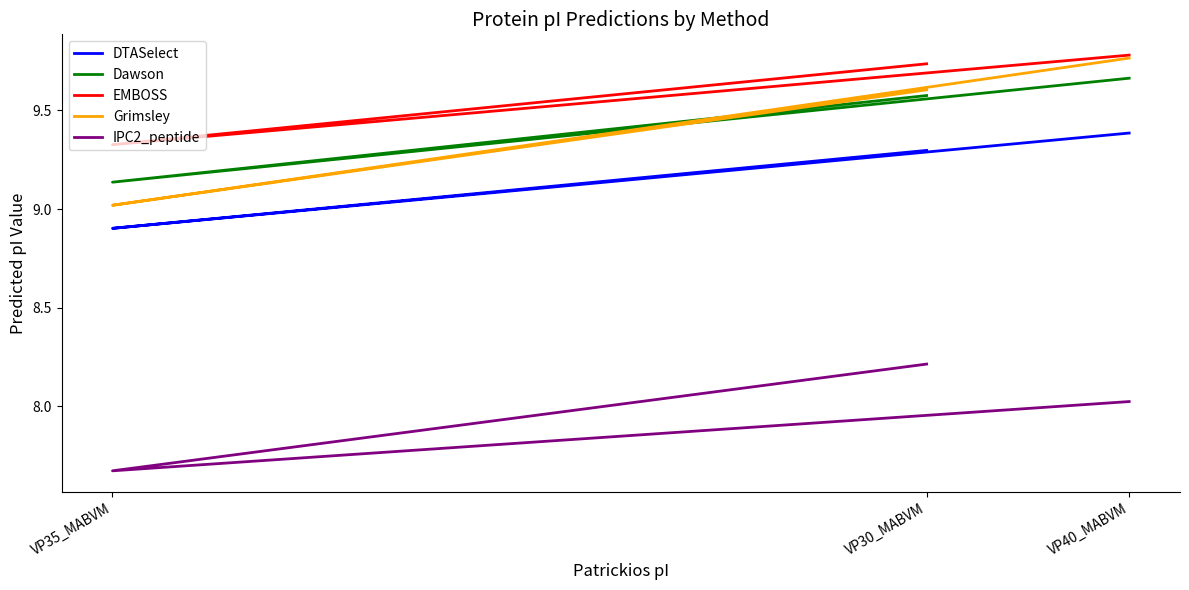

True or false: Grimsley has a value of 9.0 at VP35_MABVM.

True